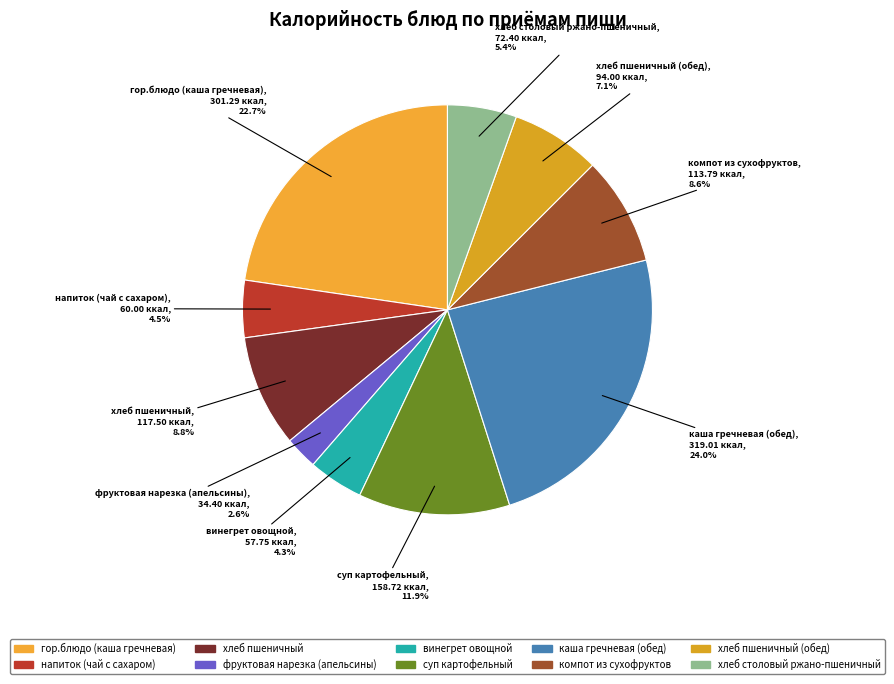

How many slices are in this pie chart?

10